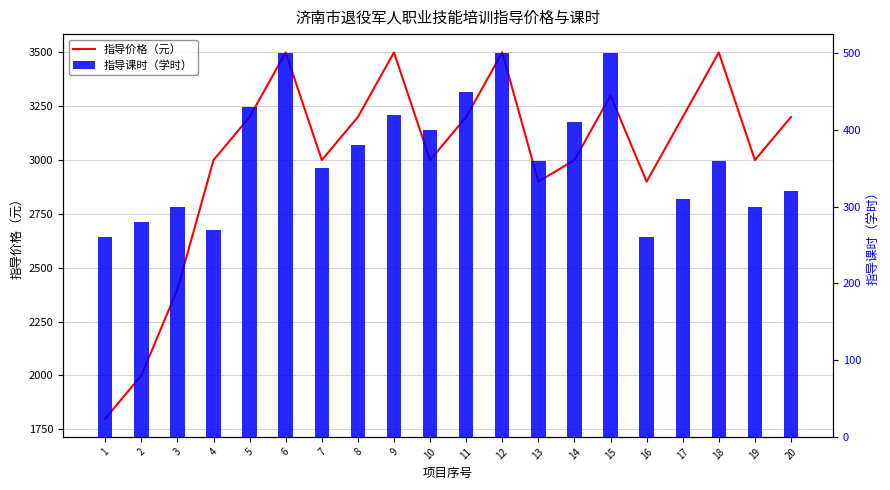

Reading right to left, extract all data points from this chart.

指导价格（元）: 20=3200	19=3000	18=3500	17=3200	16=2900	15=3300	14=3000	13=2900	12=3500	11=3200	10=3000	9=3500	8=3200	7=3000	6=3500	5=3200	4=3000	3=2400	2=2000	1=1800
指导课时（学时）: 20=320	19=300	18=360	17=310	16=260	15=500	14=410	13=360	12=500	11=450	10=400	9=420	8=380	7=350	6=500	5=430	4=270	3=300	2=280	1=260